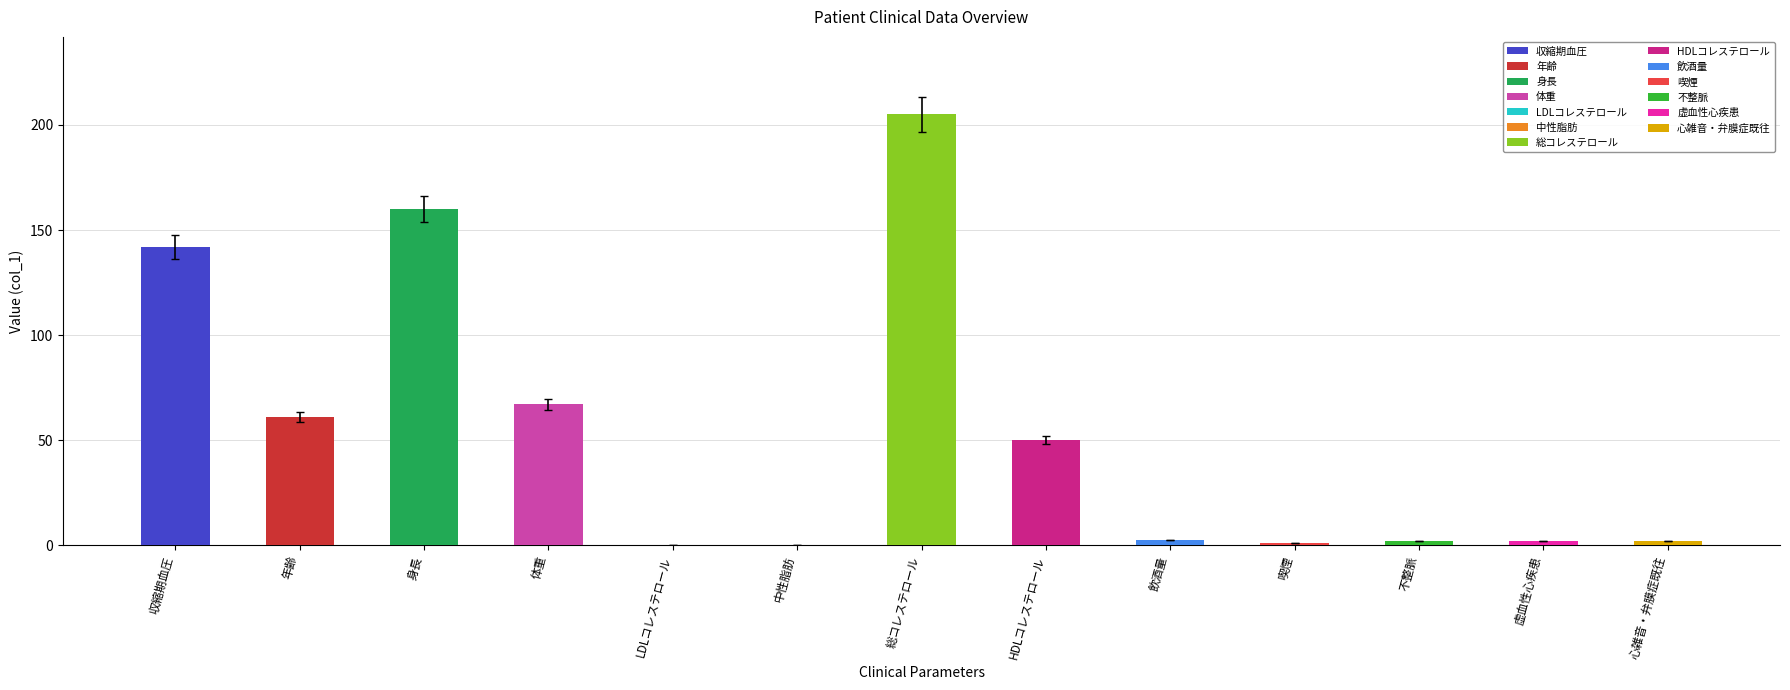

Which has a higher value, 中性脂肪 or 虚血性心疾患?

虚血性心疾患